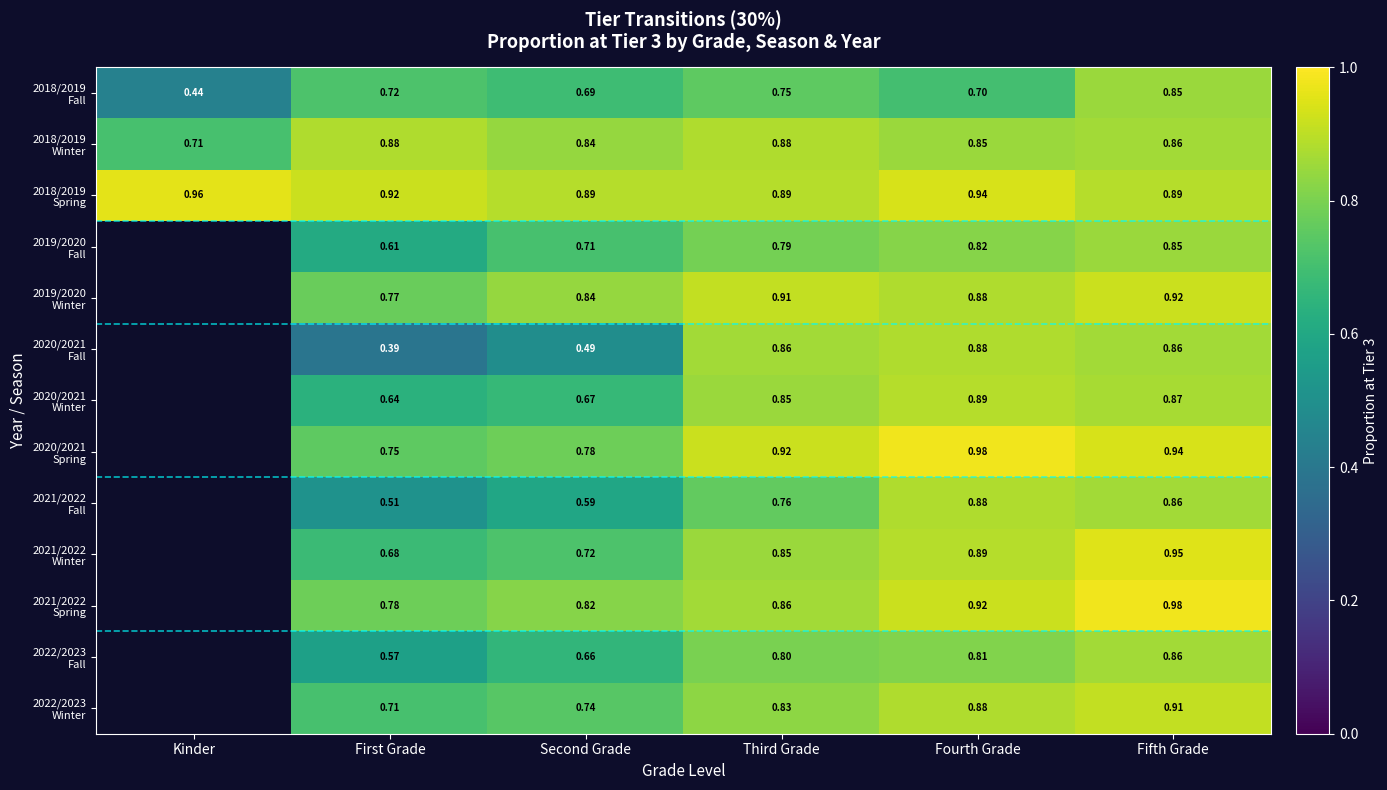

What is the spread (max minus min) of values at Fifth Grade?

0.1